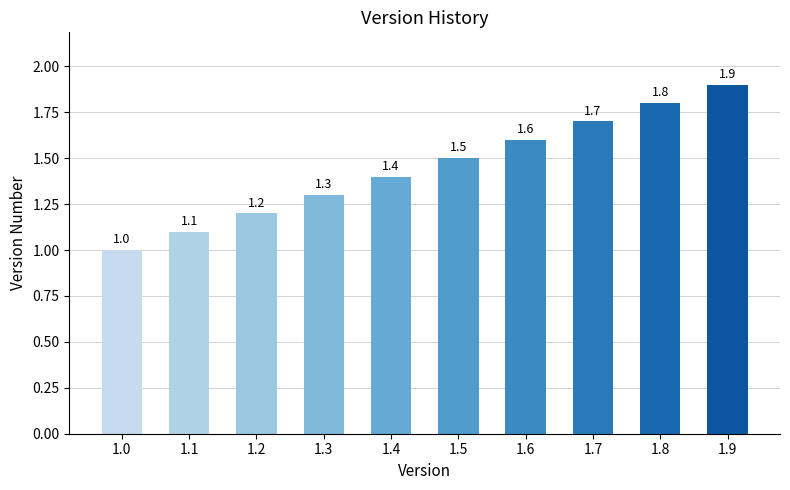

What is the value of the 3rd bar from the left?

1.2